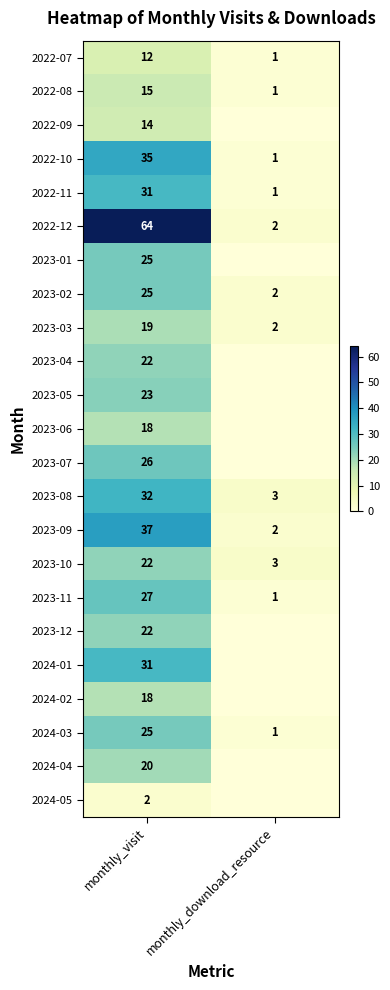

Which category has the lowest value in the 2022-12 series?

monthly_download_resource